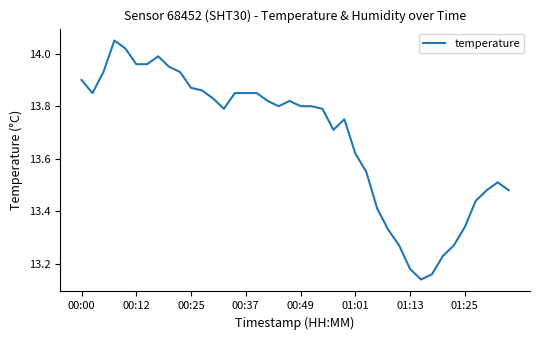

What is the difference between the maximum and minimum values?

0.9